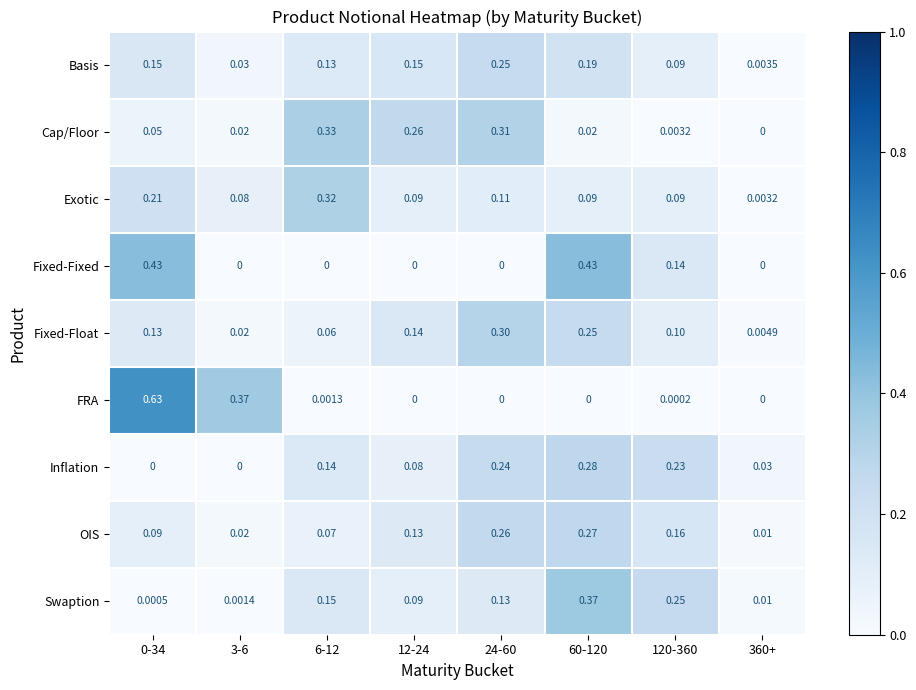

Between 0-34 and 6-12, which series saw the biggest shift?

FRA